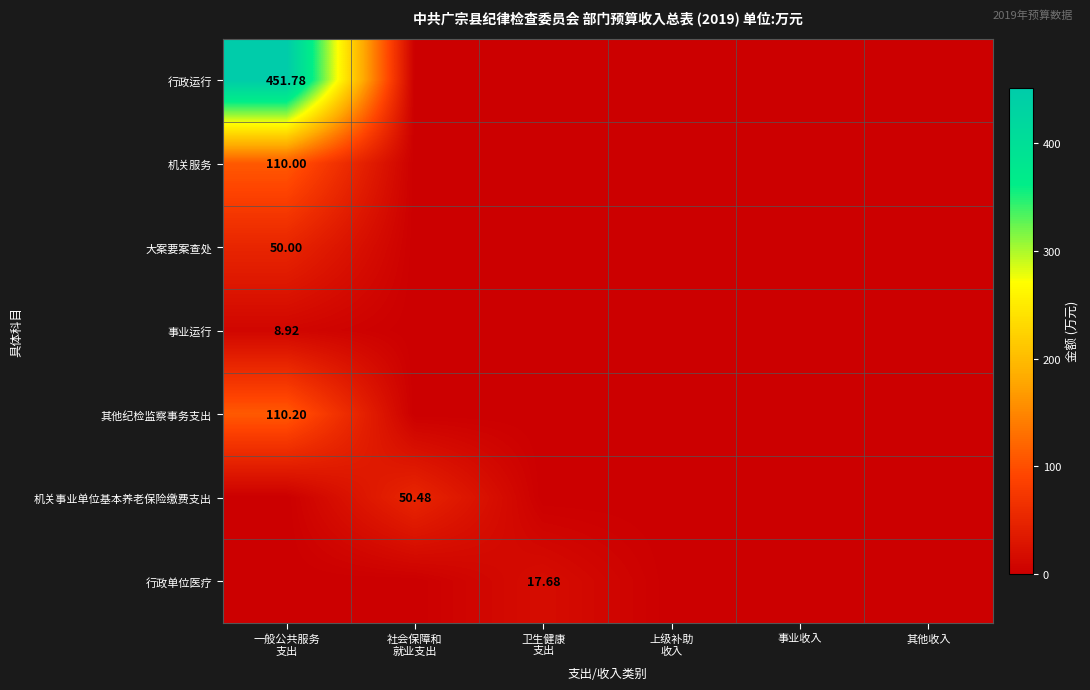

At which label is 行政单位医疗 closest to 8?

一般公共服务 支出